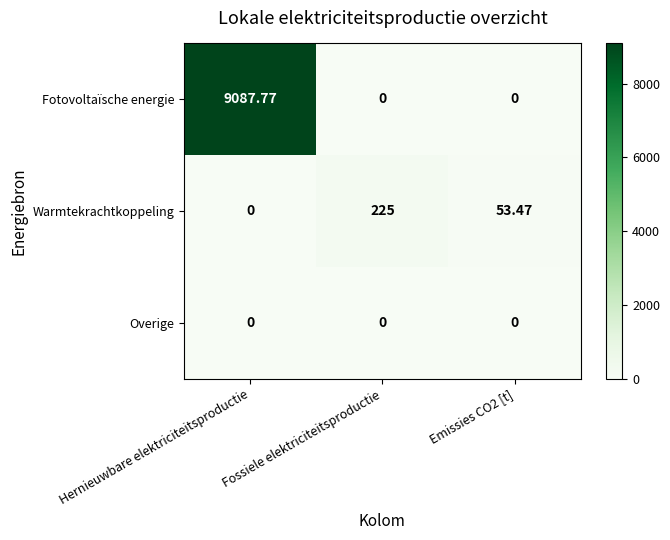

List the series in order of their peak value, lowest first.

Overige, Warmtekrachtkoppeling, Fotovoltaïsche energie